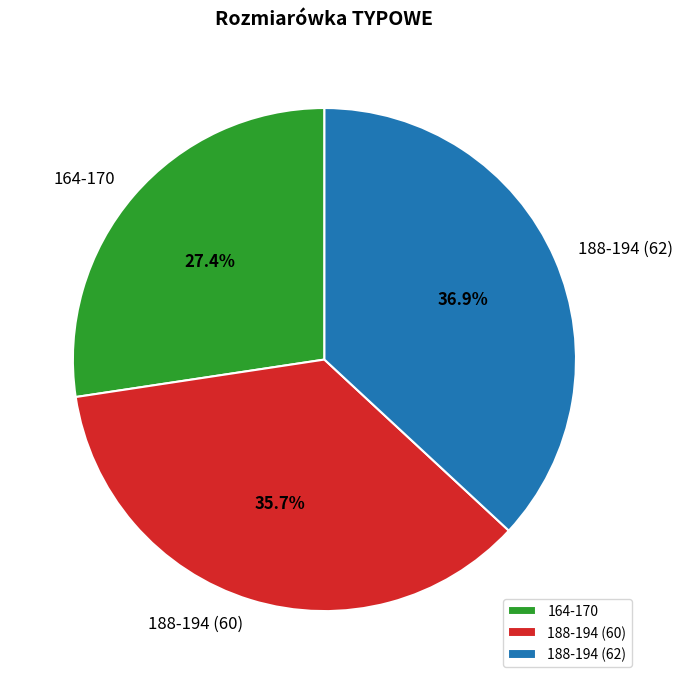

How many slices are in this pie chart?

3